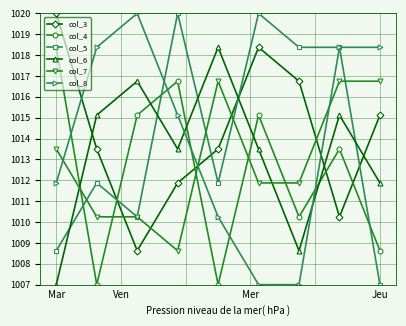

What are all the series names shown in the legend?

col_3, col_4, col_5, col_6, col_7, col_8